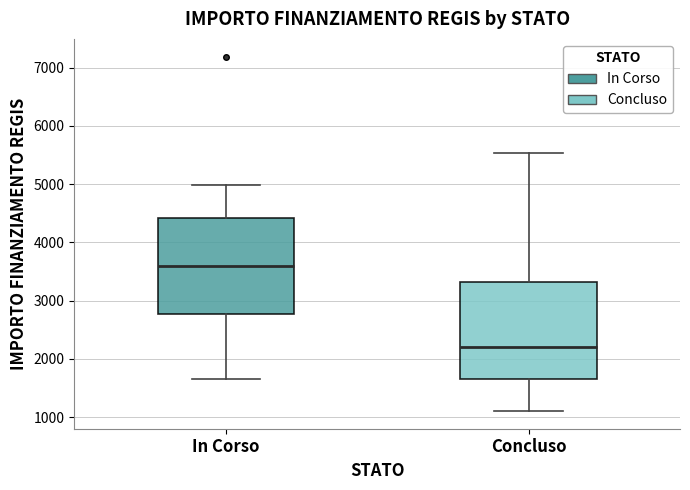

Where is the upper edge of the box for Concluso on the y-axis? The values are not printed on the chart, so give them approximately, as read against the axis.

3300